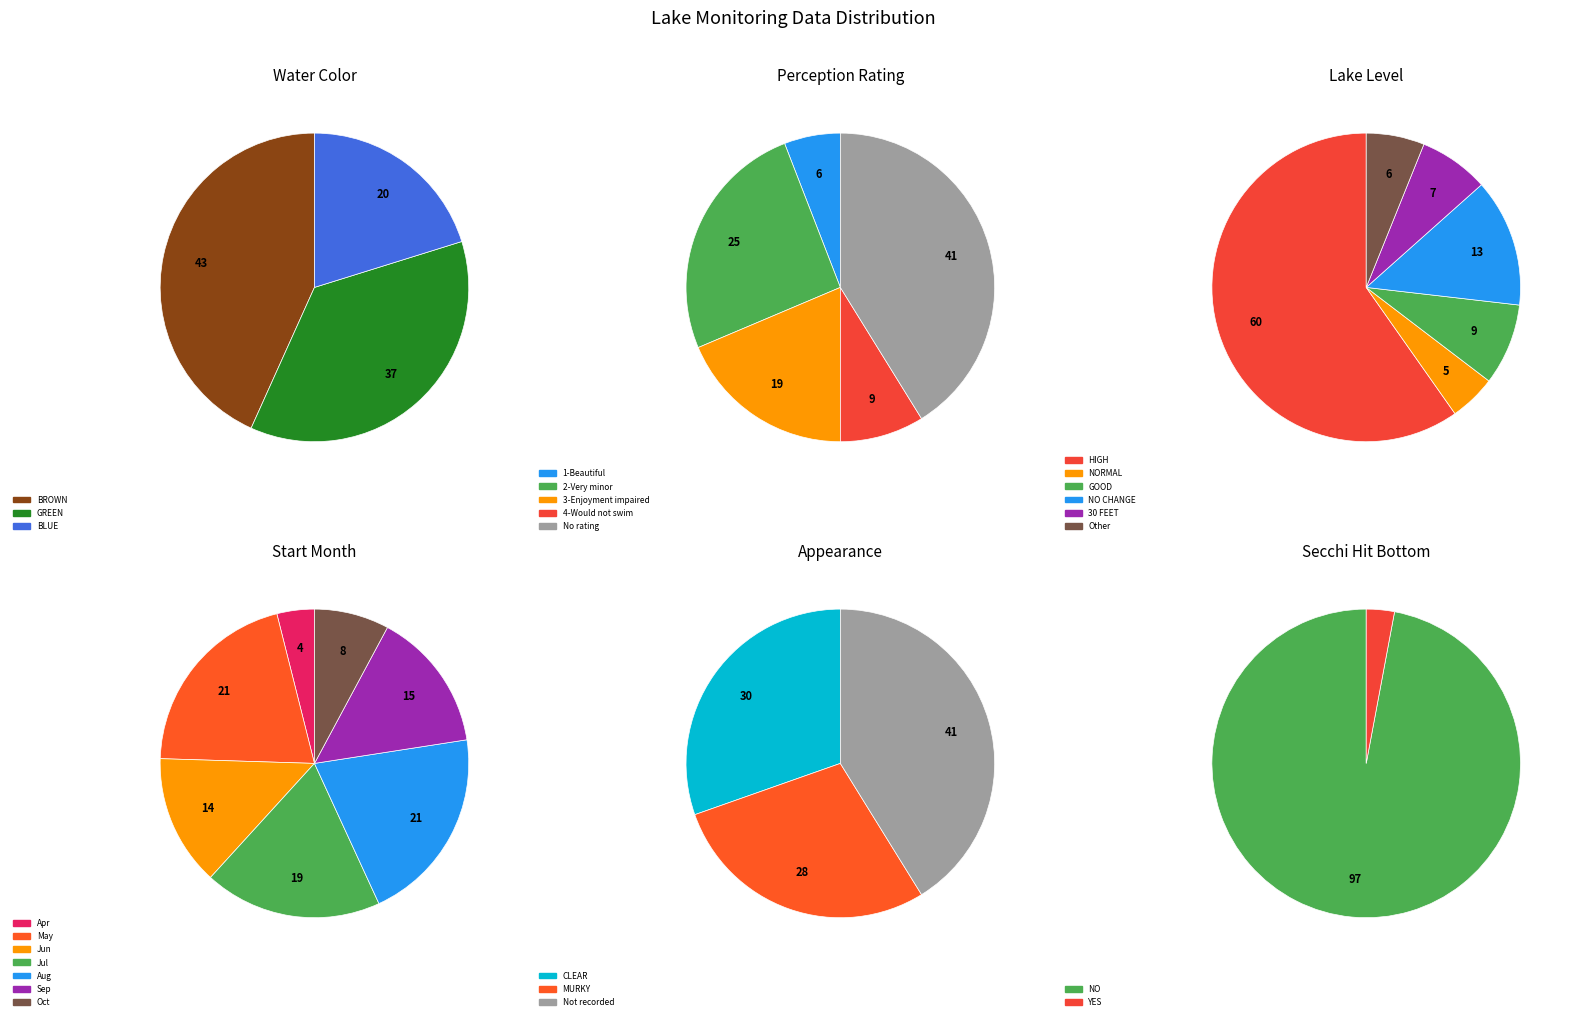

Is the sum of GREEN and BROWN greater than half?

Yes